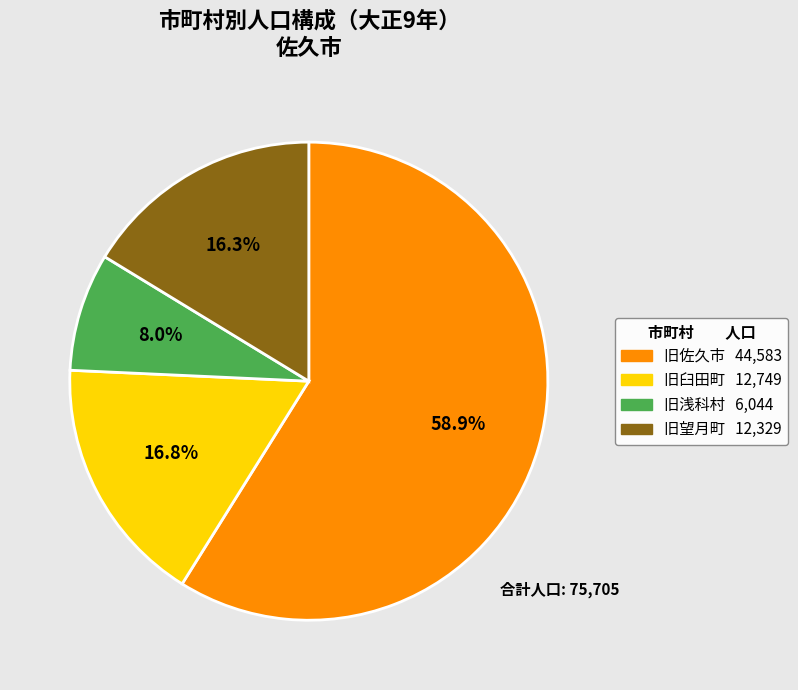

Rank the categories by value from highest to lowest.

旧佐久市, 旧臼田町, 旧望月町, 旧浅科村